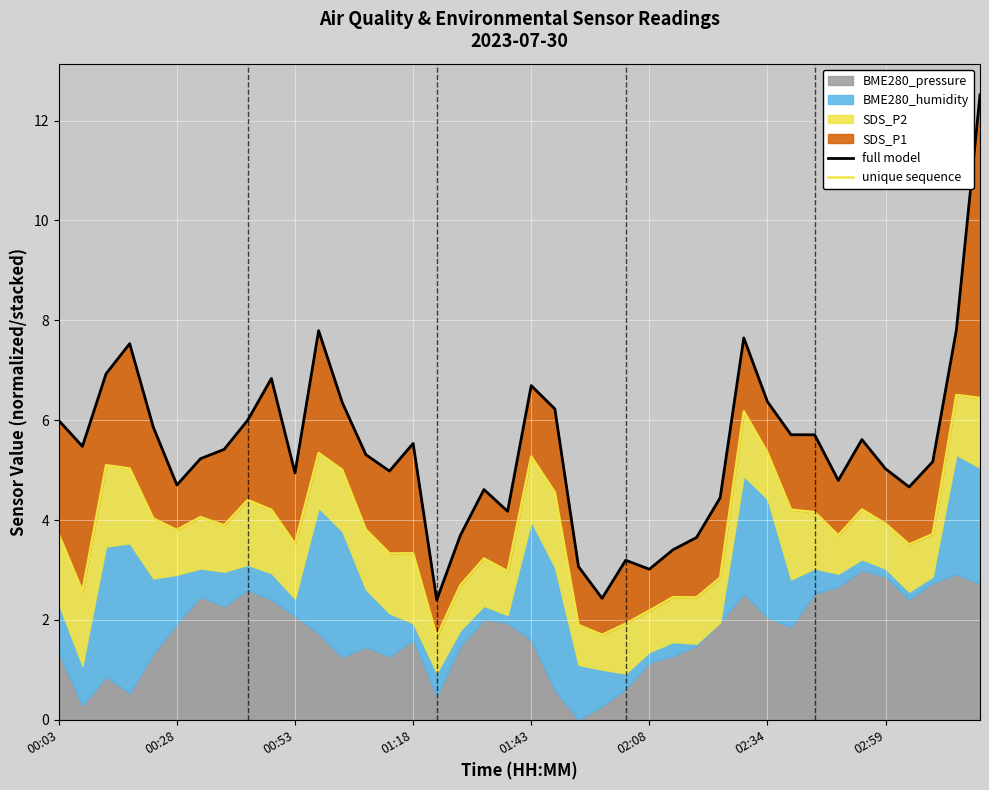

What is the highest value of the unique sequence series?

6.5